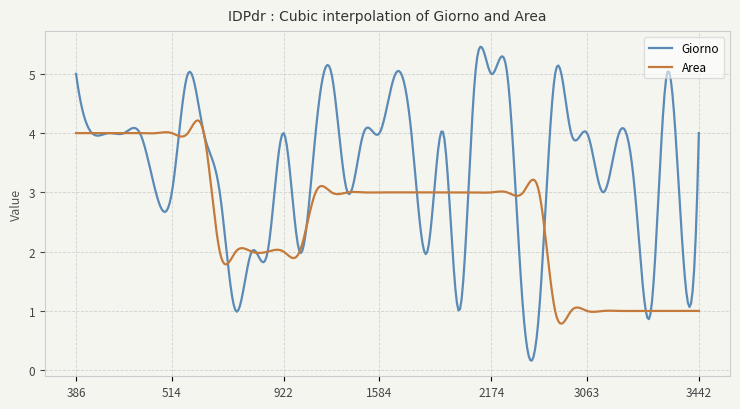

What is the highest value of the Area series?

4.2